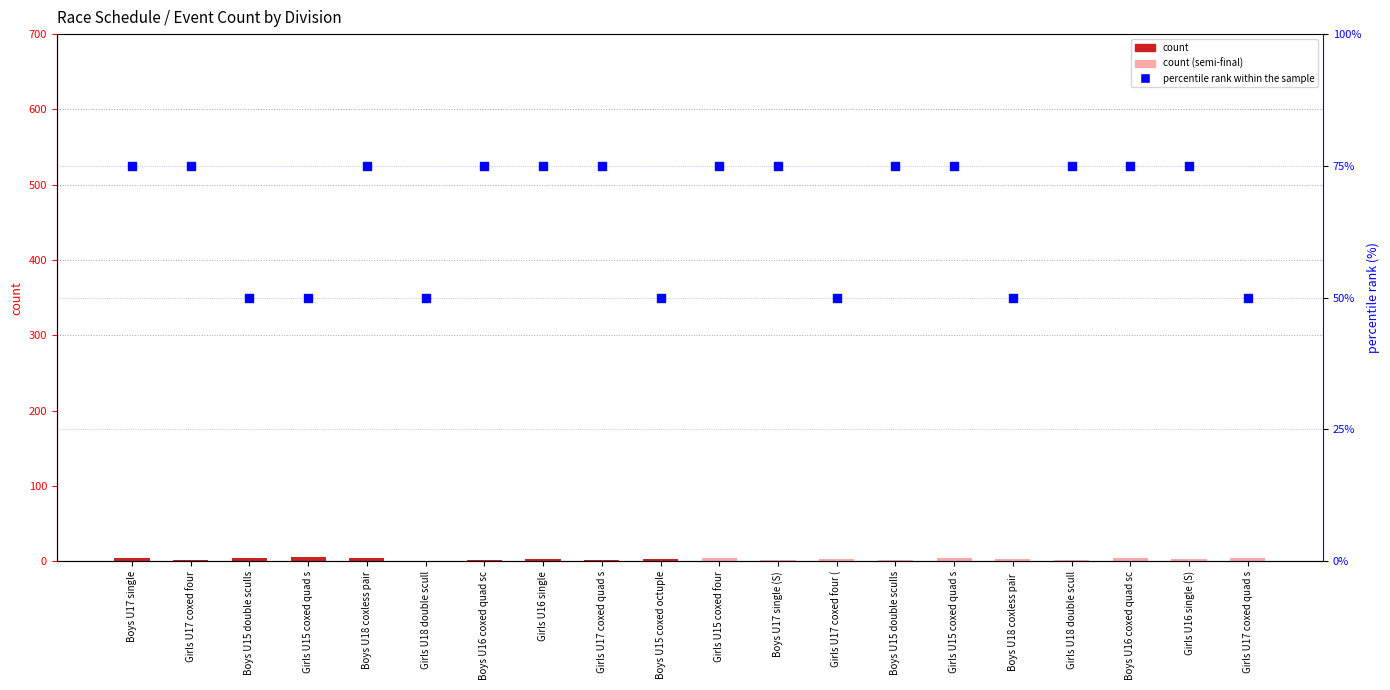

At how many categories does at least one series exceed 37?

20